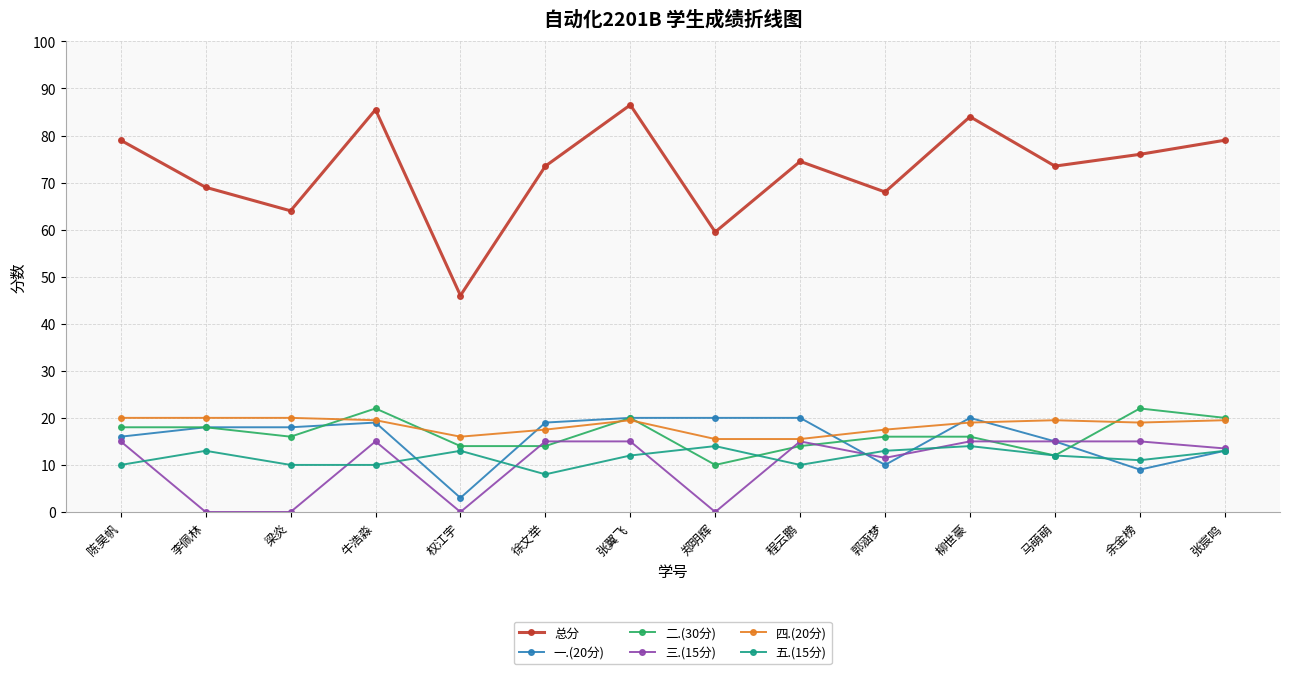

Read the 四.(20分) value at 张翼飞.

19.5